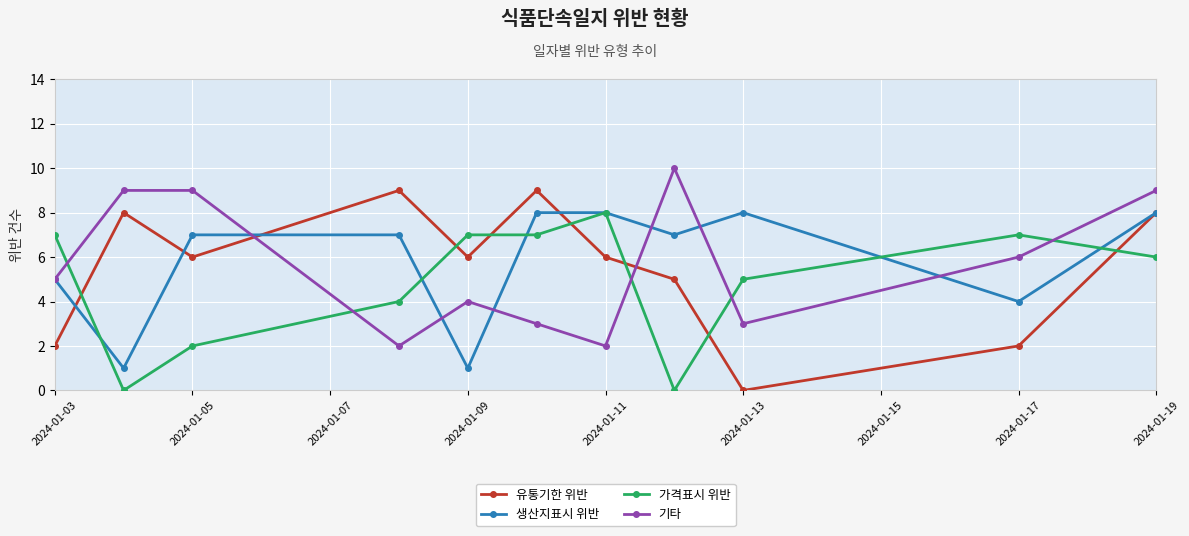

After their last crossing, which series has the higher values: 가격표시 위반 or 기타?

기타